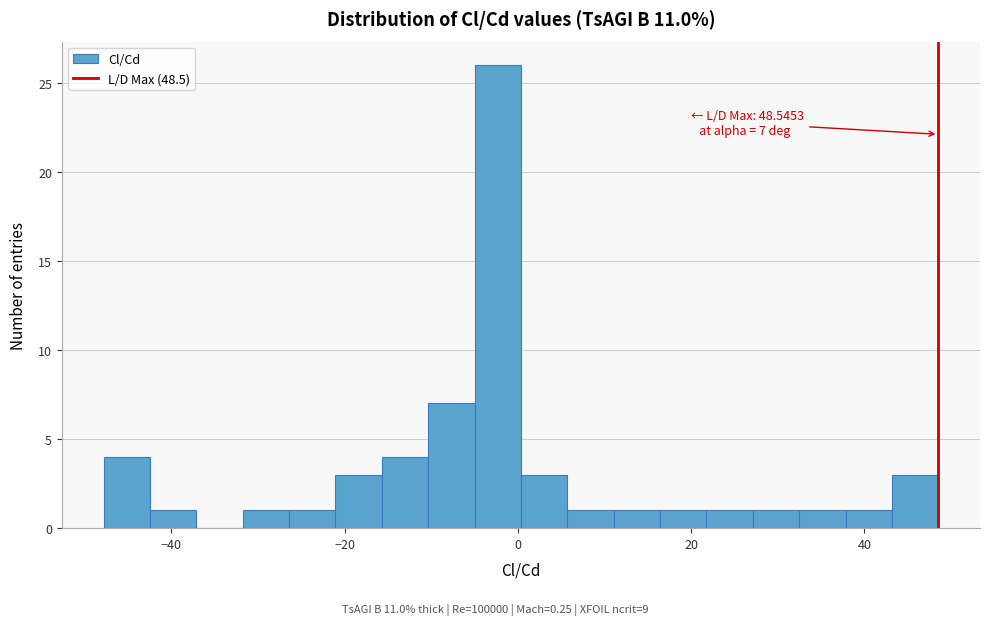

Around what value on the x-axis is the tallest bar? Give the approximate position of its centre, as read against the axis.

-2